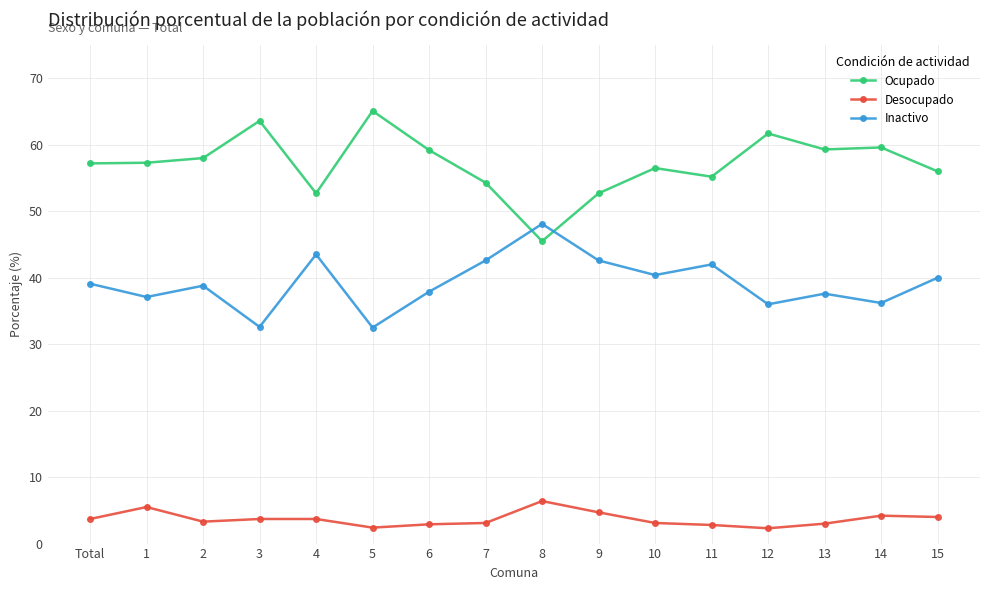

What is the total value across all series at 8?

100.0